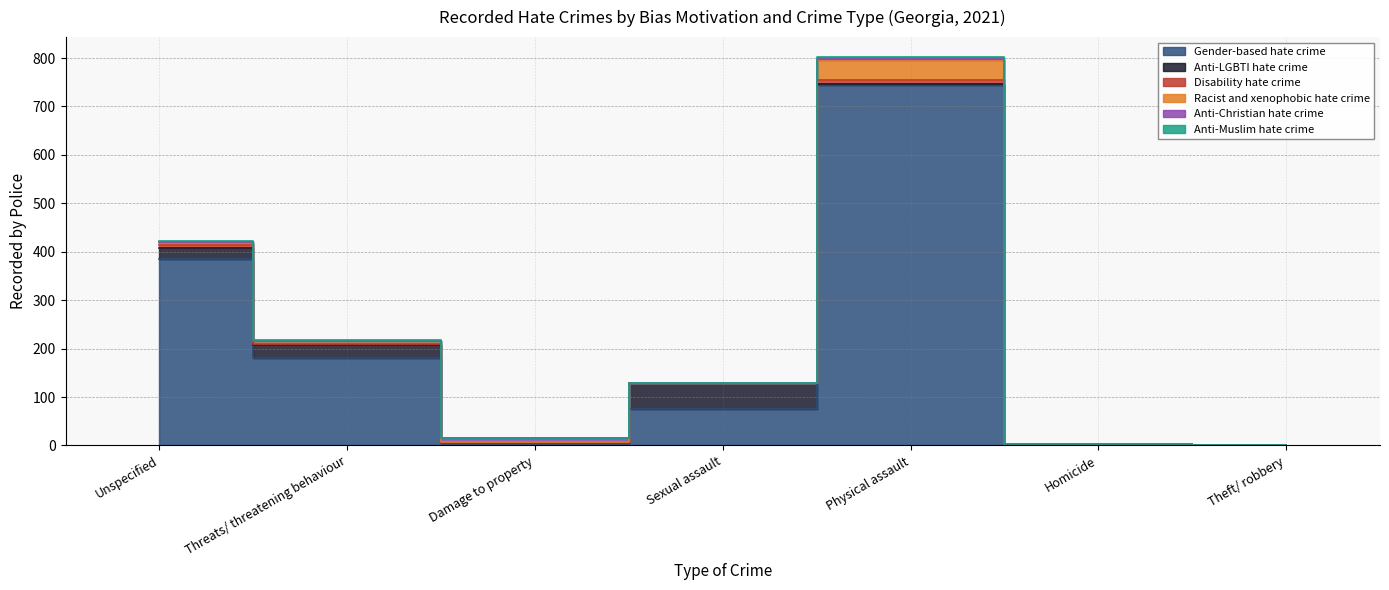

Where is the first local minimum for Gender-based hate crime?

Damage to property